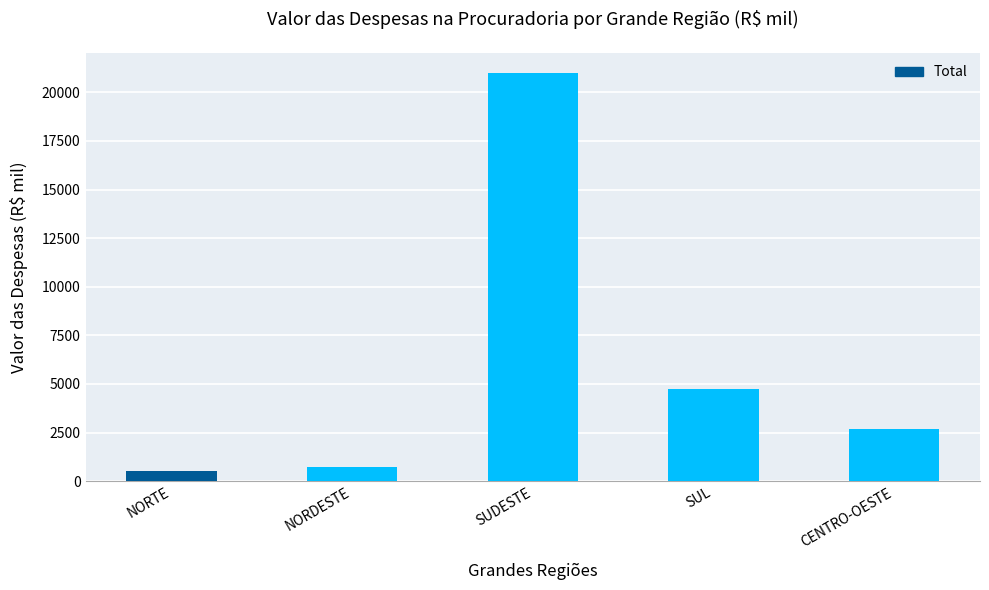

The value at CENTRO-OESTE is 4077. True or false?

False